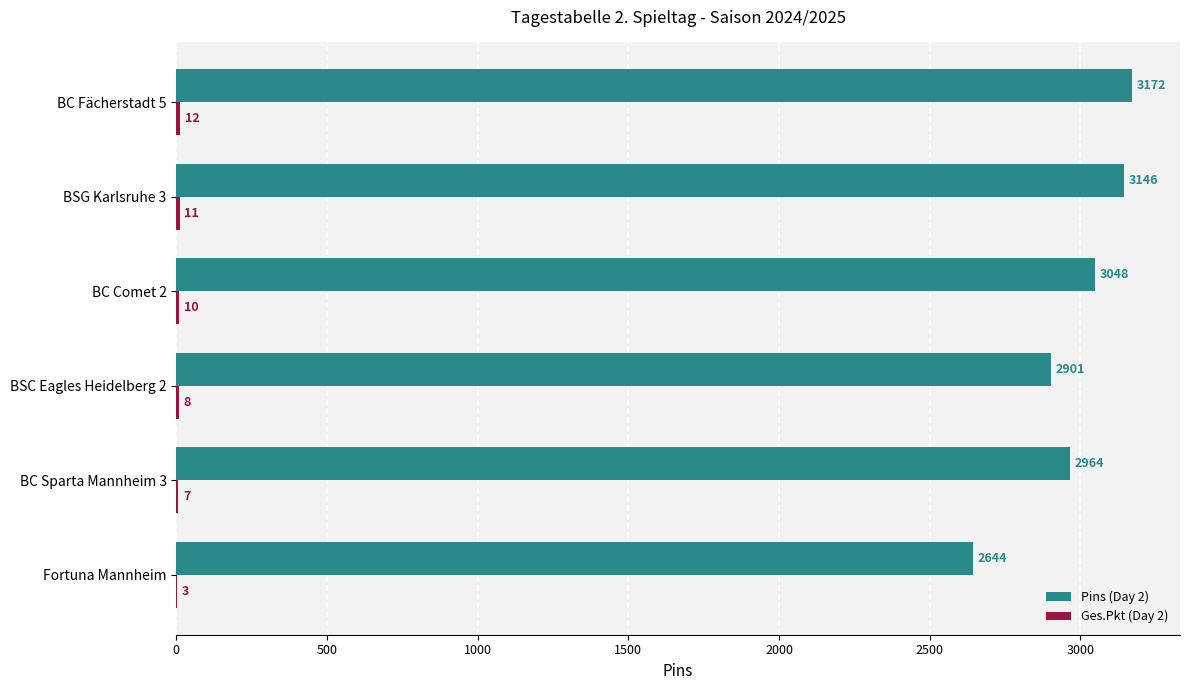

Where is Pins (Day 2) nearest to the value 2908?

BSC Eagles Heidelberg 2